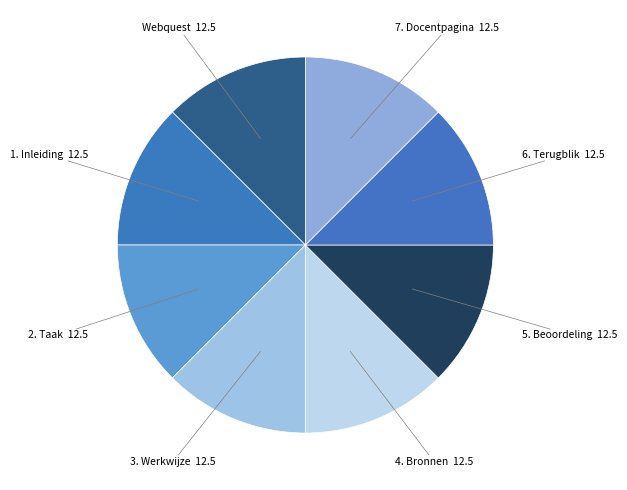

Combined, do 2. Taak and 4. Bronnen account for over 50%?

No